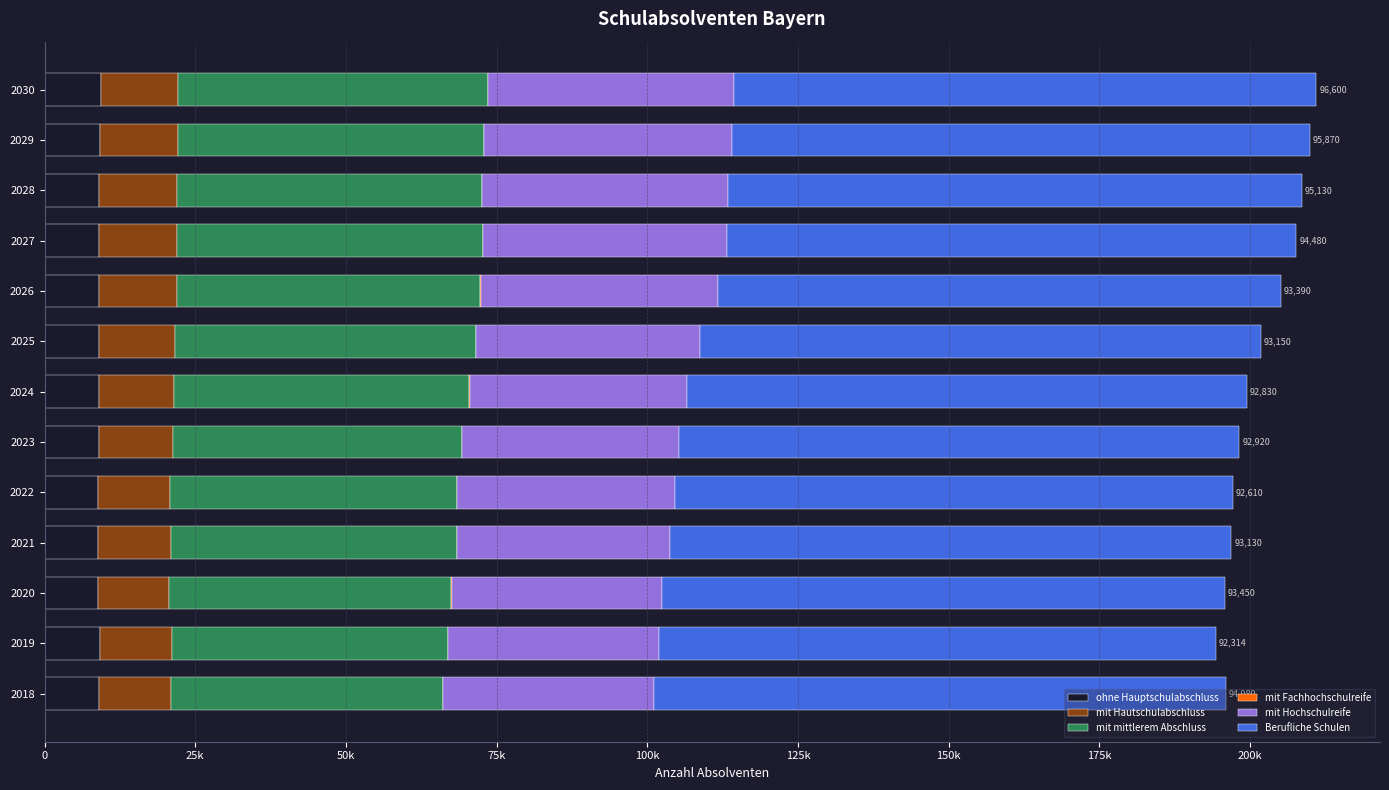

What are all the series names shown in the legend?

ohne Hauptschulabschluss, mit Hautschulabschluss, mit mittlerem Abschluss, mit Fachhochschulreife, mit Hochschulreife, Berufliche Schulen